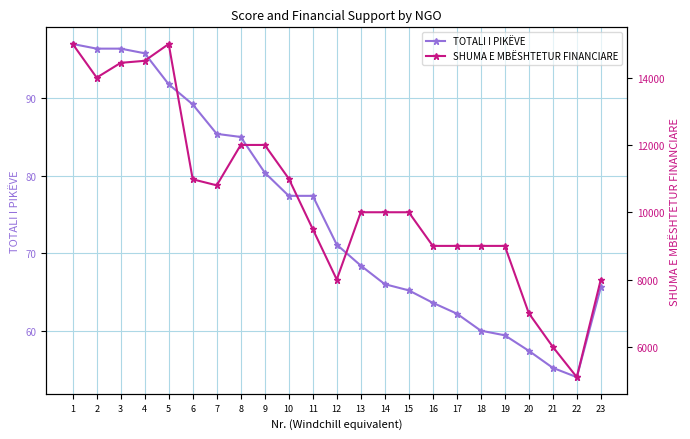

How many interior local valleys does the TOTALI I PIKËVE series have?

1